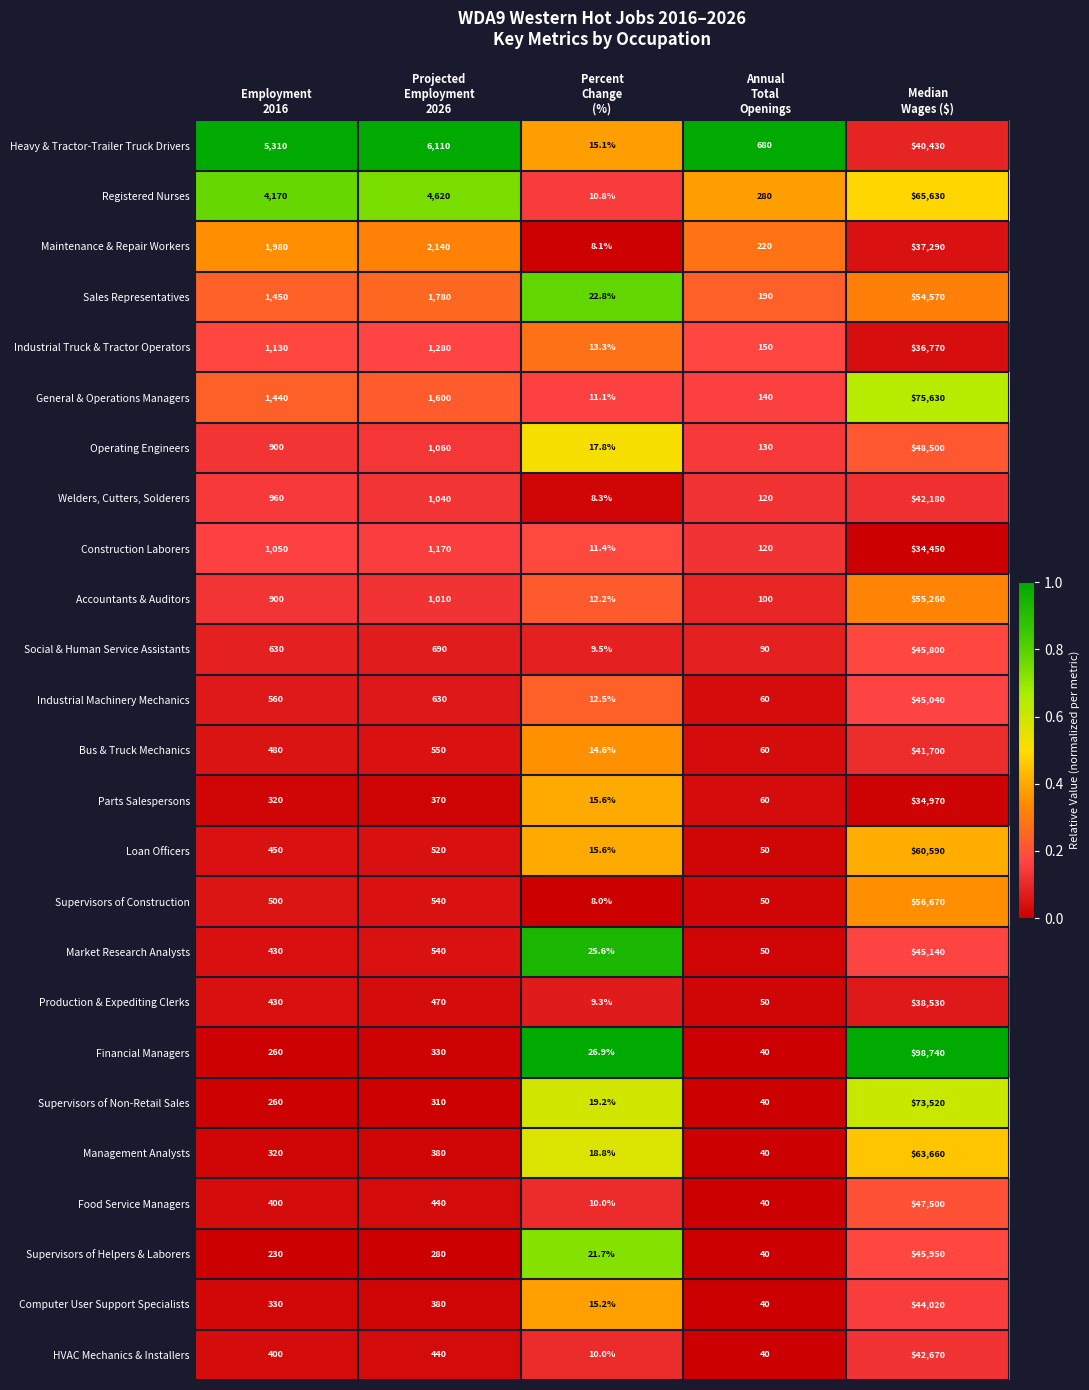

Which series has the largest range (max minus min)?

Financial Managers